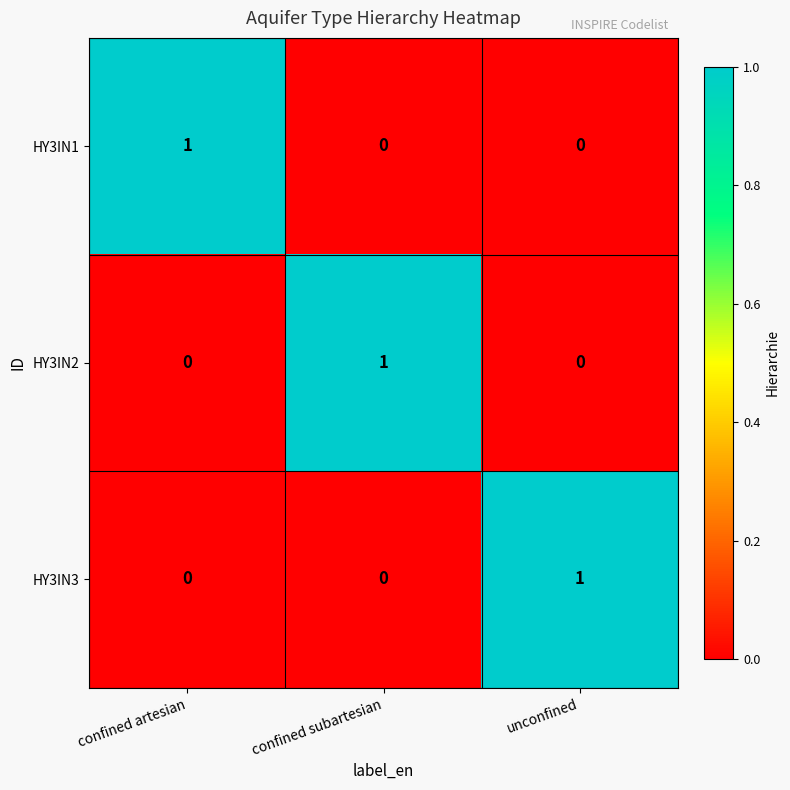

Which category has the highest value in the HY3IN1 series?

confined artesian